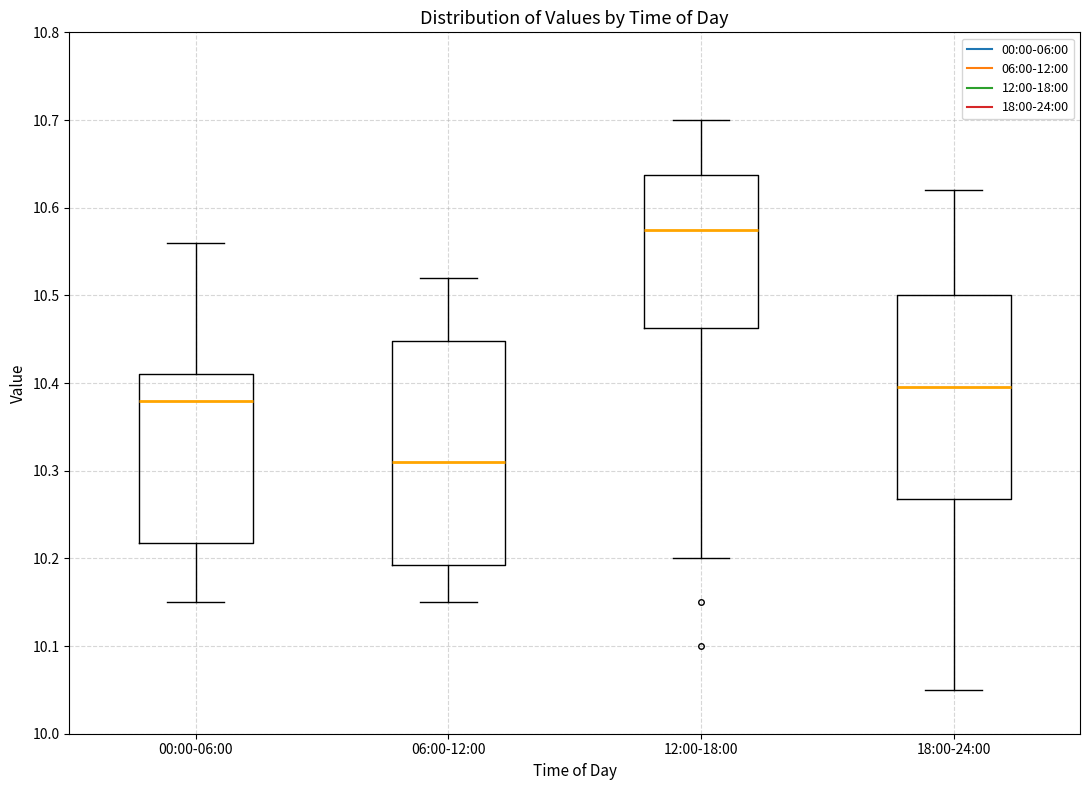

Which box's median line is the lowest?

06:00-12:00